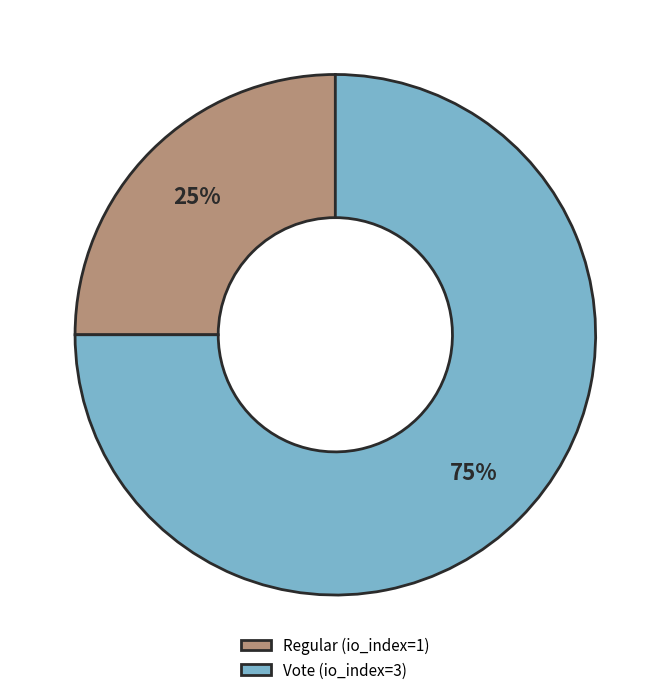

How many segments does this pie chart have?

2